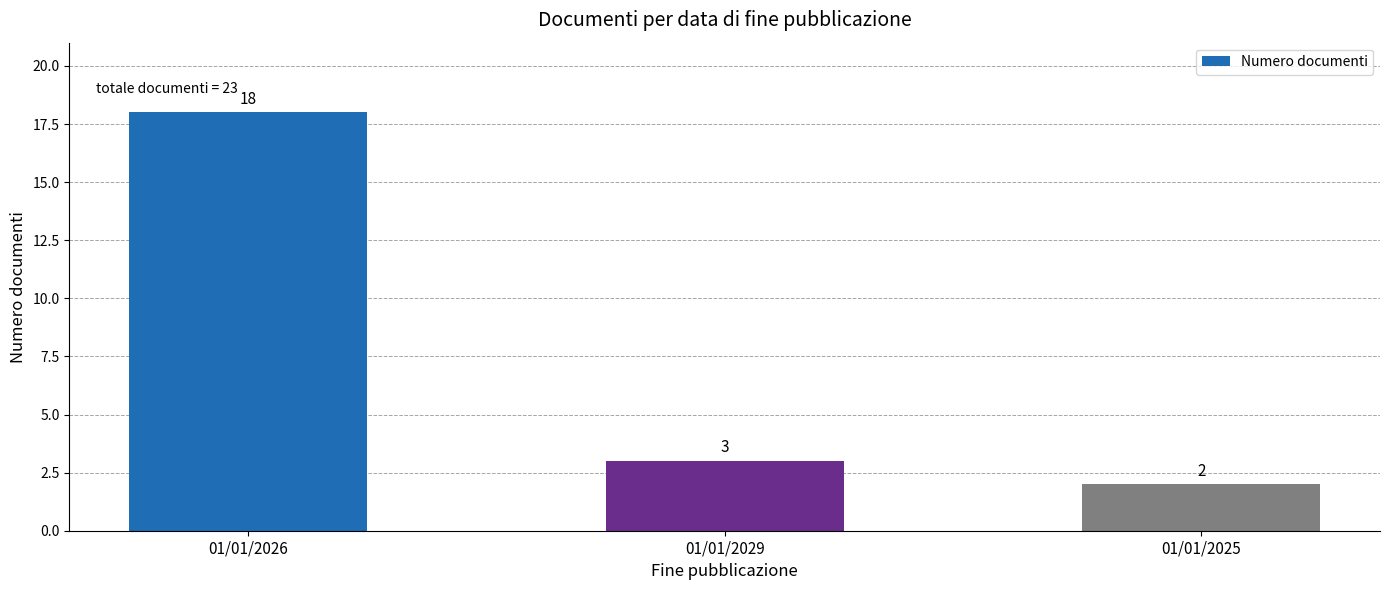

What is the difference between the values at 01/01/2026 and 01/01/2029?

15